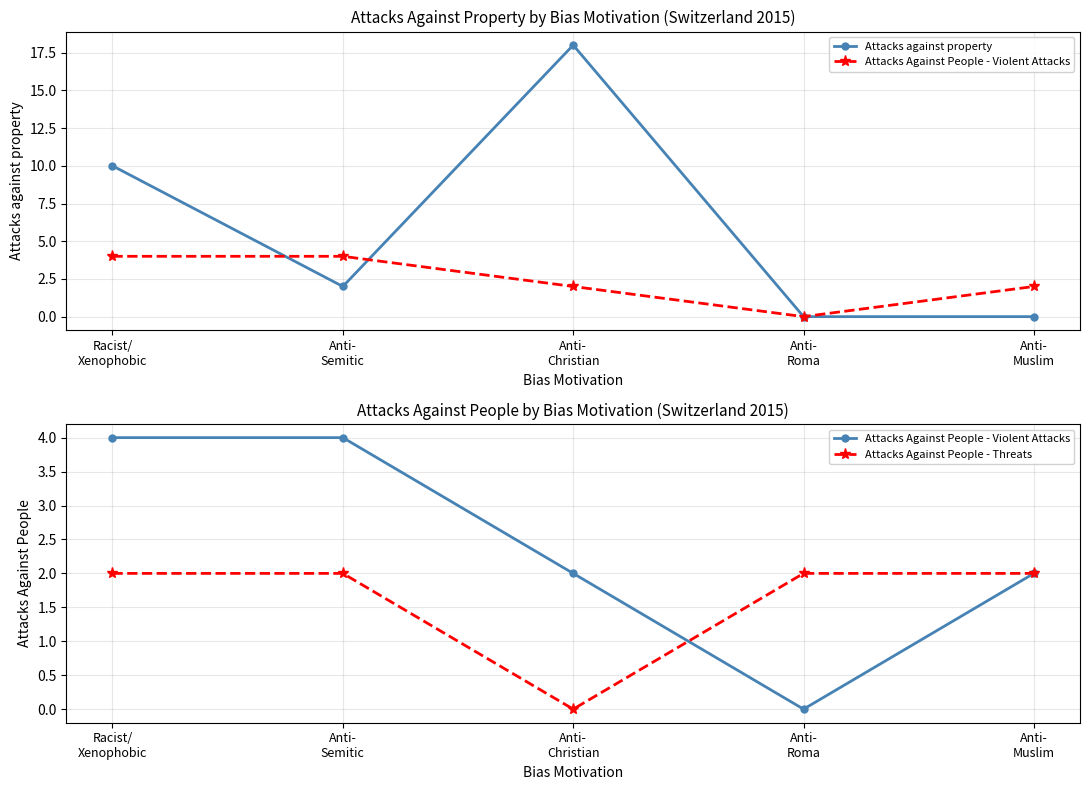

What is the sum of all Attacks Against People - Threats values?

8